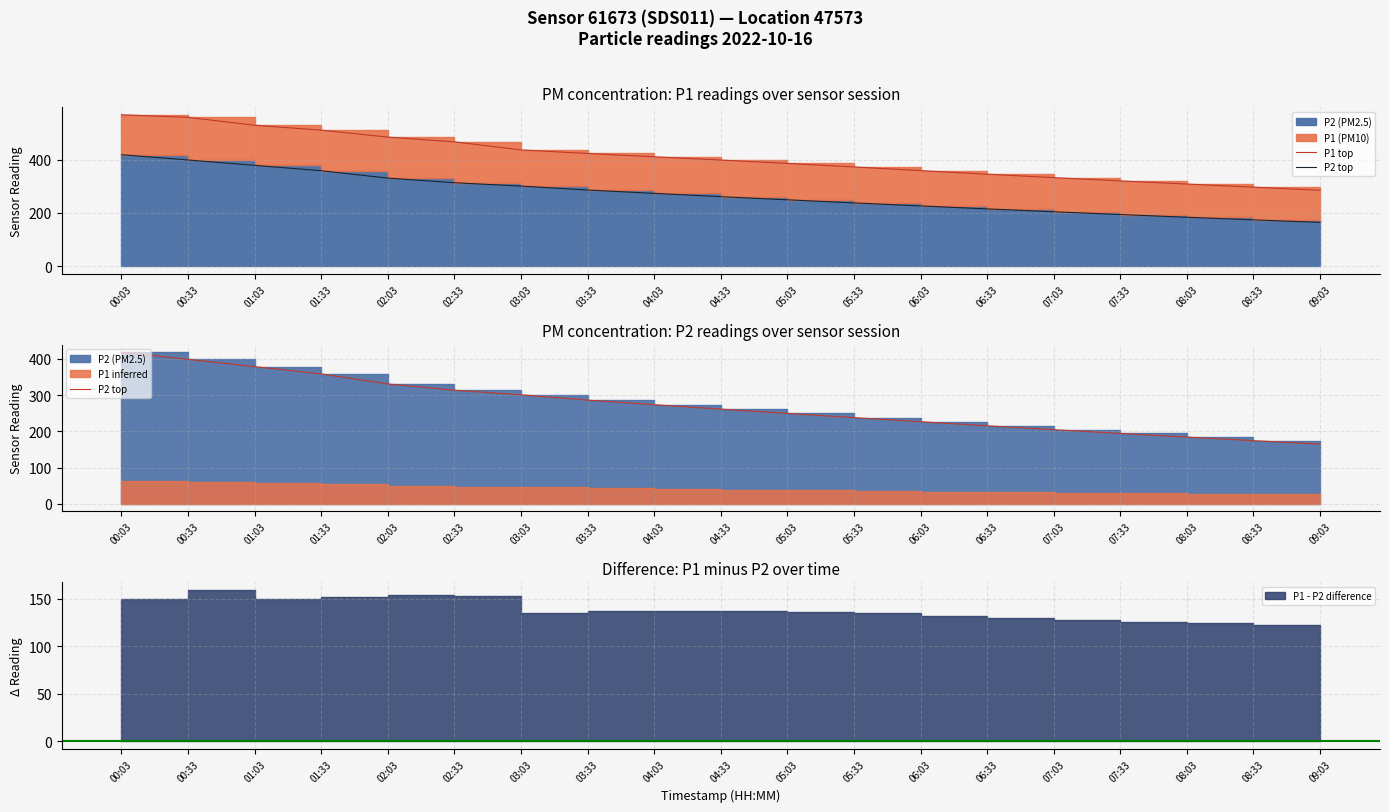

Between 04:03 and 05:03, which series saw the biggest shift?

P1 top